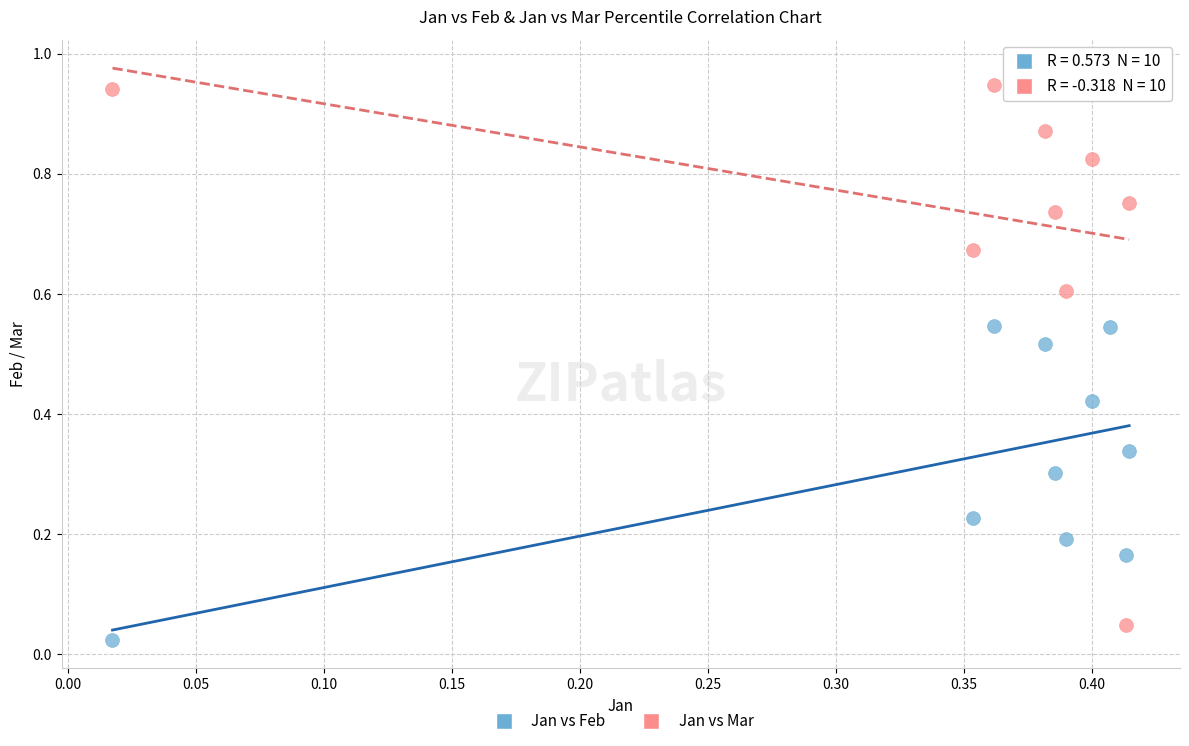

Which series contains the highest Y value?

Jan vs Mar